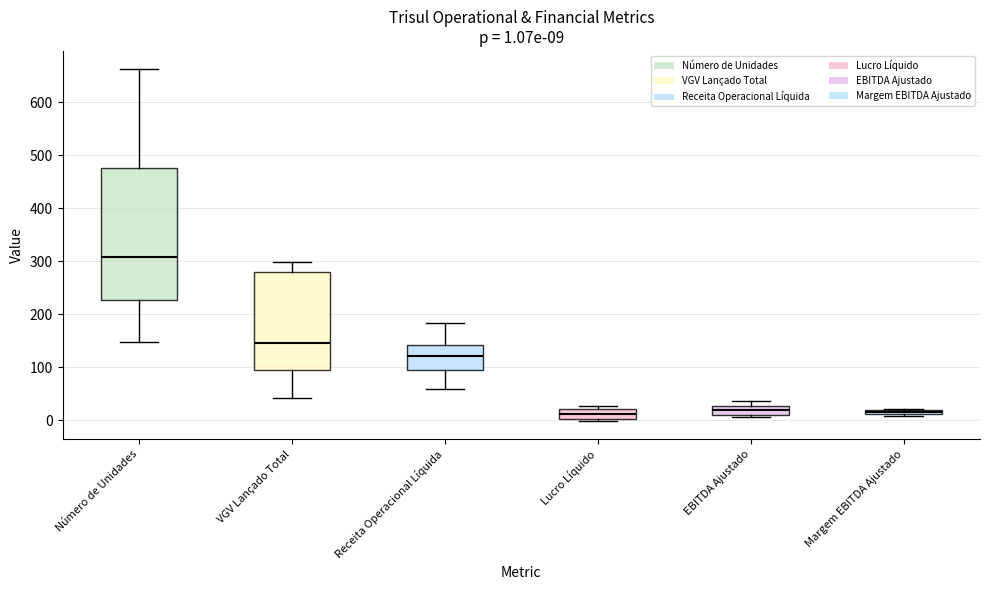

Which box is the tallest, from its lower edge to its upper edge?

Número de Unidades